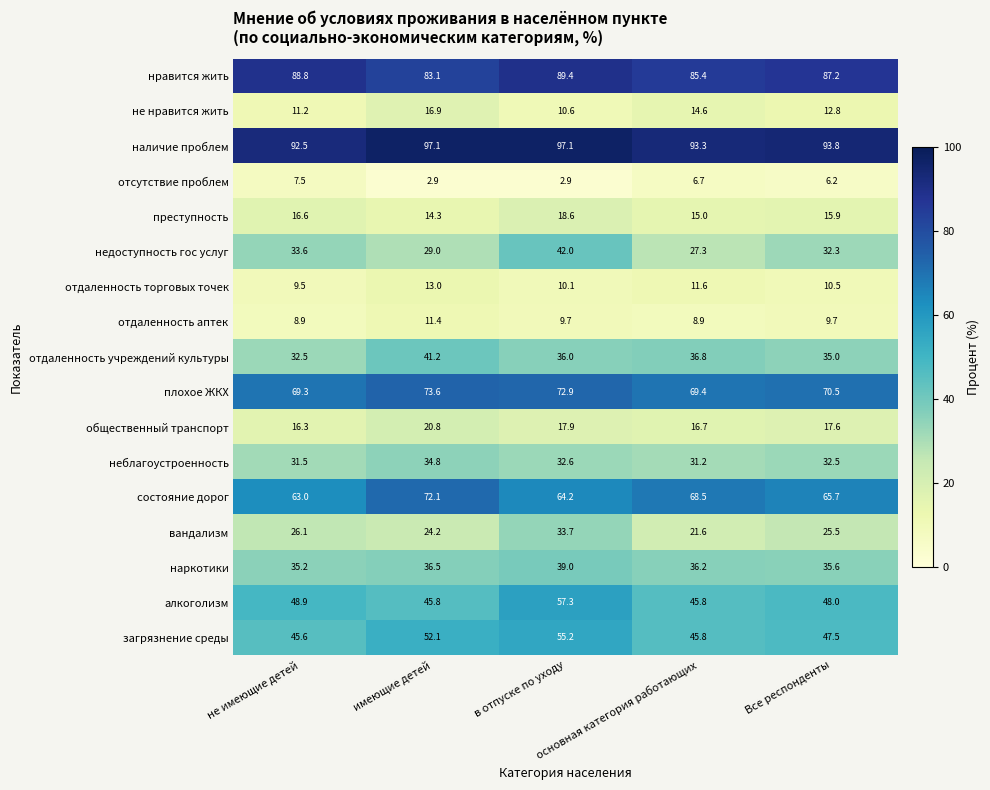

What is the total value across all series at основная категория работающих?

634.8